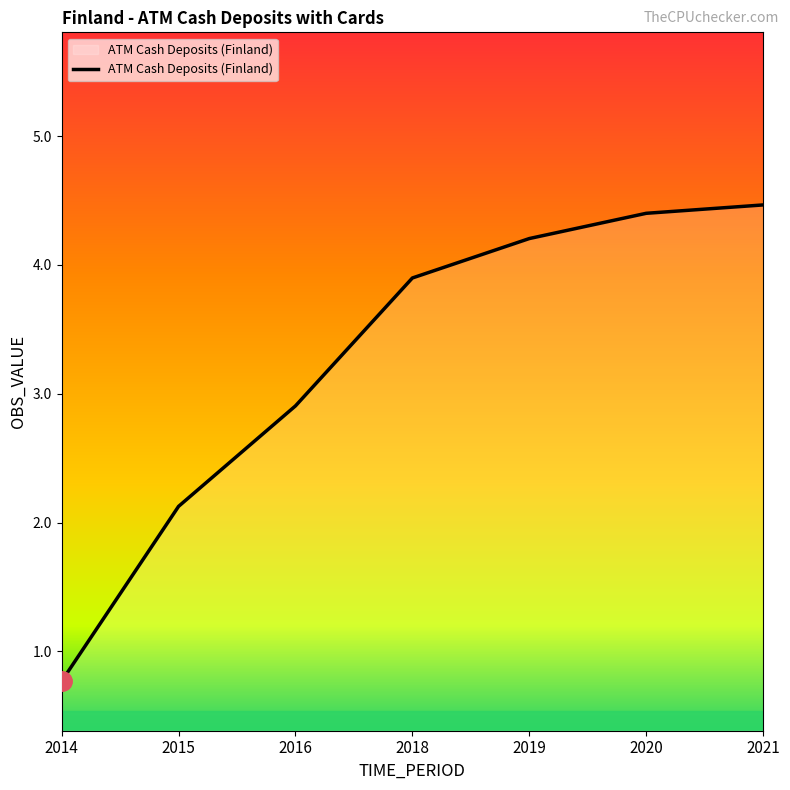

Reading left to right, extract all data points from this chart.

2014=0.8	2015=2.1	2016=2.9	2018=3.9	2019=4.2	2020=4.4	2021=4.5